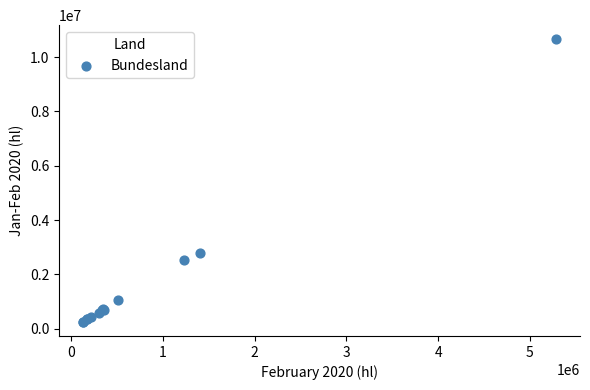

What Y value in the scatter plot is closest to 5452432?

2776718.2